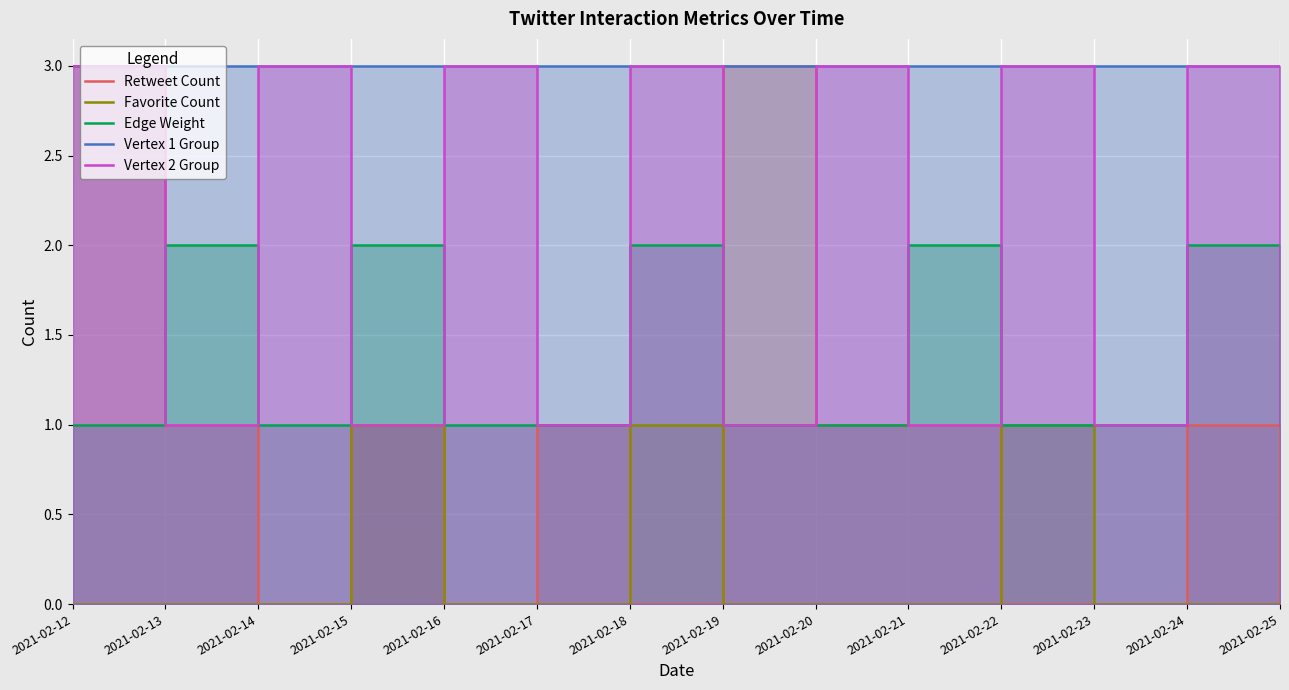

The value of Edge Weight at 2021-02-22 is 1. True or false?

True